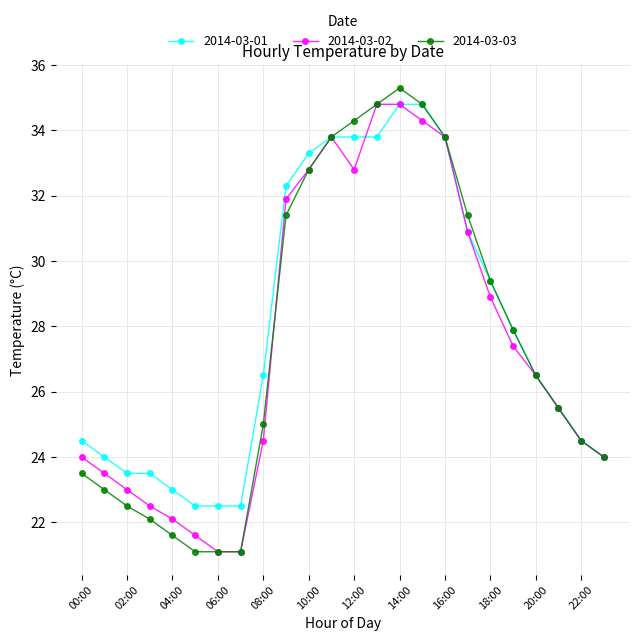

What is the smallest value displayed?

21.1